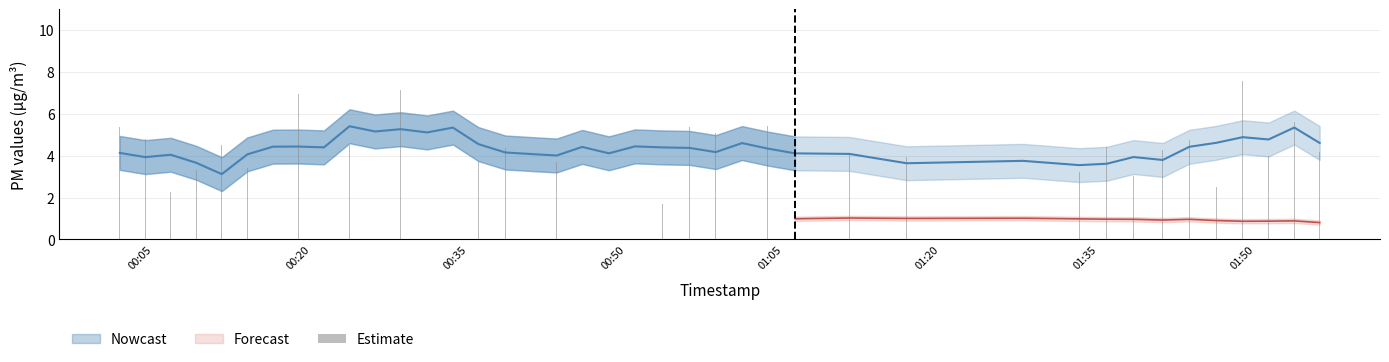

Where does the data first go above 4?

00:05